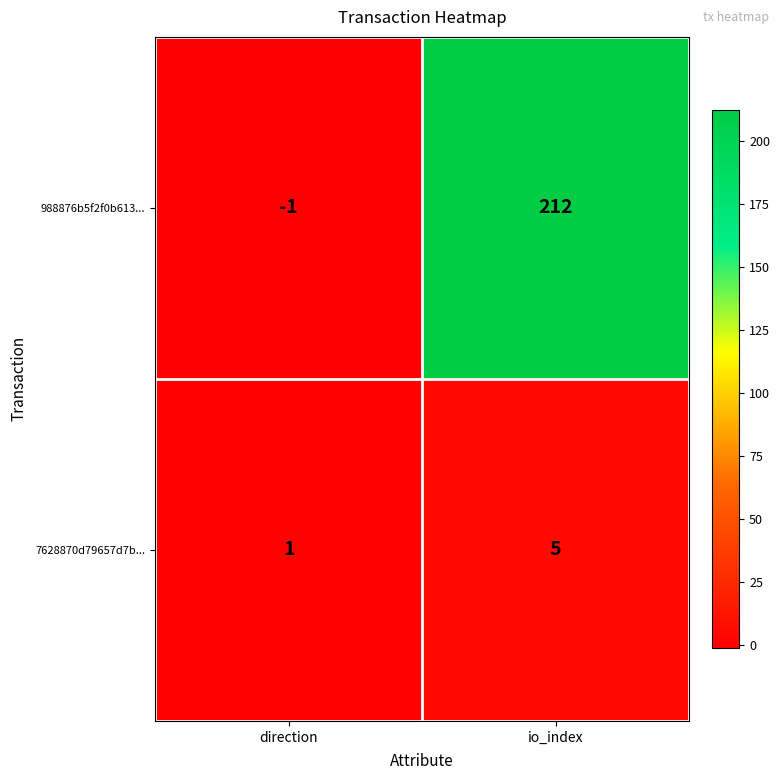

How many distinct data groups are displayed?

2